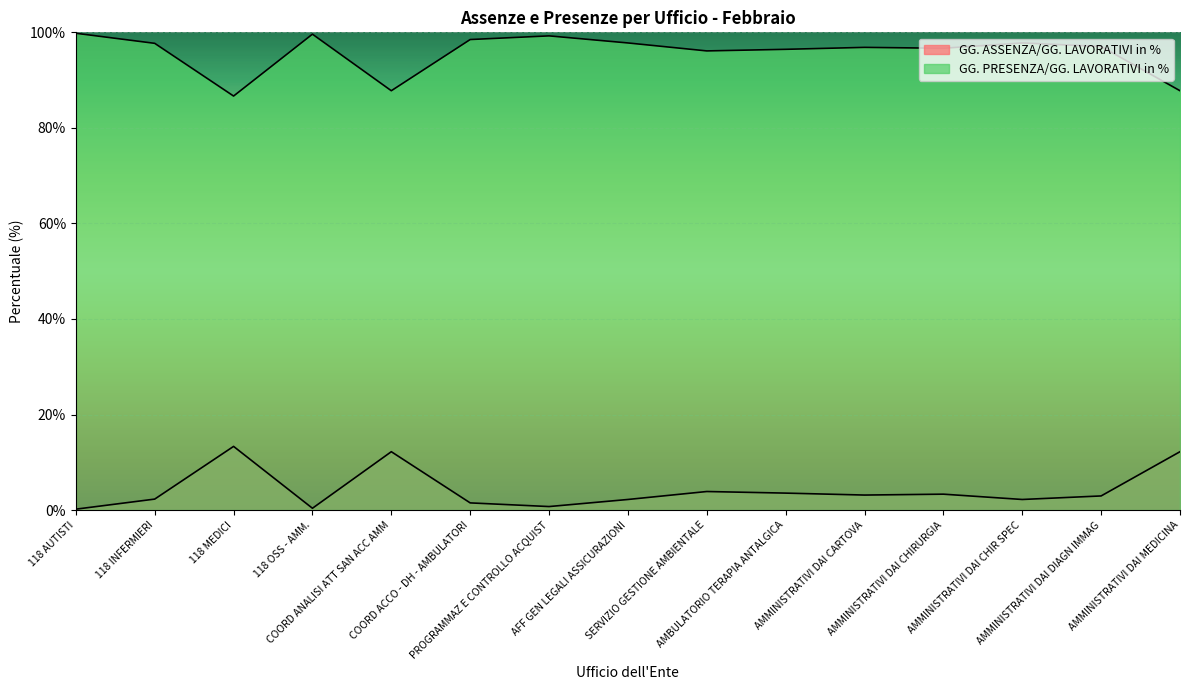

True or false: GG. ASSENZA/GG. LAVORATIVI in % has a value of 0.1 at SERVIZIO GESTIONE AMBIENTALE.

False